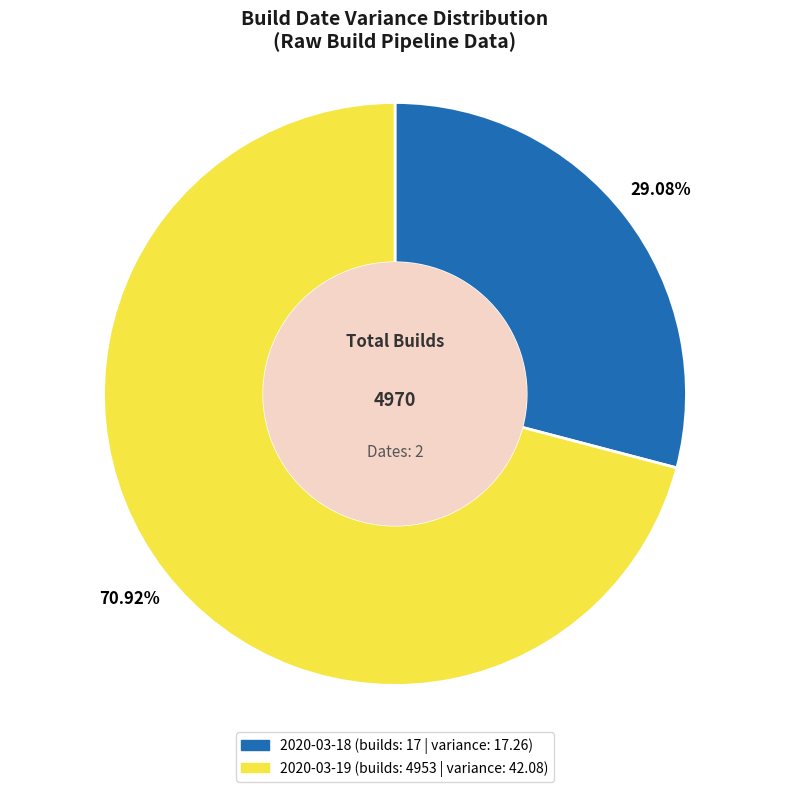

What percentage is the 2020-03-19 slice, to the nearest percent?

71%